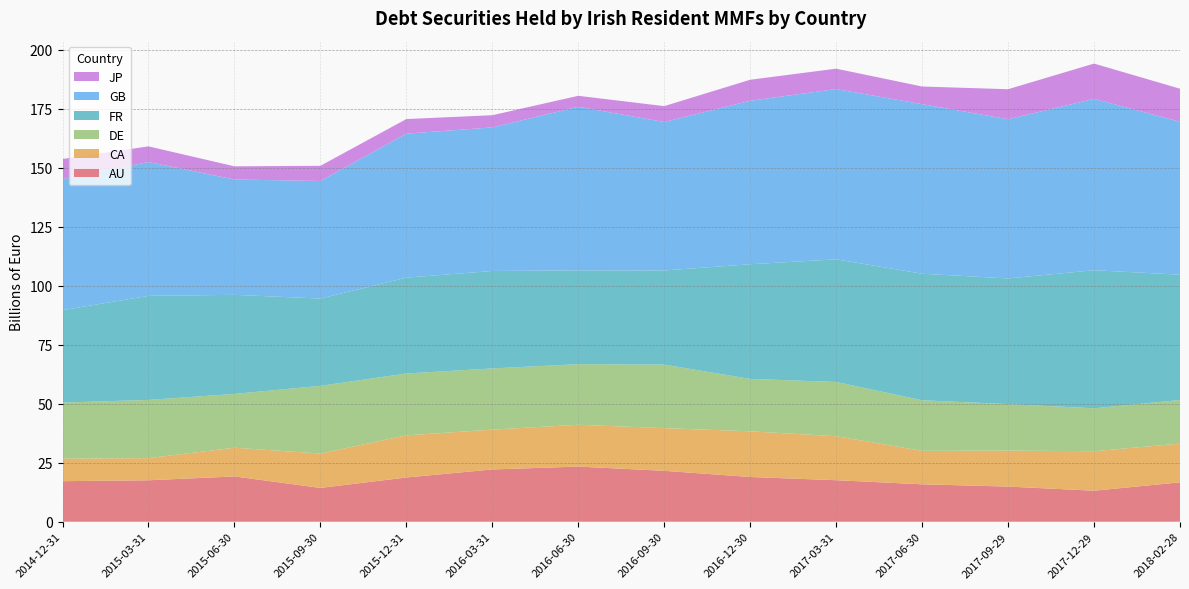

Reading left to right, what are all the values shown in this chart?

AU: 0=17.2	1=17.6	2=19.2	3=14.3	4=18.8	5=22.2	6=23.4	7=21.6	8=19.0	9=17.6	10=15.9	11=14.9	12=13.2	13=16.7
CA: 0=9.6	1=9.4	2=12.2	3=14.6	4=17.9	5=16.9	6=17.7	7=18.1	8=19.4	9=18.6	10=14.2	11=15.3	12=16.7	13=16.4
DE: 0=23.8	1=24.7	2=22.8	3=28.7	4=26.2	5=25.9	6=25.7	7=26.9	8=22.2	9=23.0	10=21.4	11=19.7	12=18.2	13=18.5
FR: 0=39.2	1=44.1	2=42.0	3=37.0	4=40.6	5=41.3	6=39.8	7=39.9	8=48.6	9=52.0	10=53.6	11=53.3	12=58.5	13=53.1
GB: 0=55.6	1=56.7	2=48.9	3=49.9	4=61.0	5=60.9	6=69.4	7=62.9	8=69.3	9=72.2	10=71.9	11=67.5	12=72.7	13=64.8
JP: 0=8.5	1=6.6	2=5.6	3=6.4	4=6.2	5=5.2	6=4.6	7=6.7	8=8.9	9=8.6	10=7.5	11=12.7	12=15.0	13=14.0